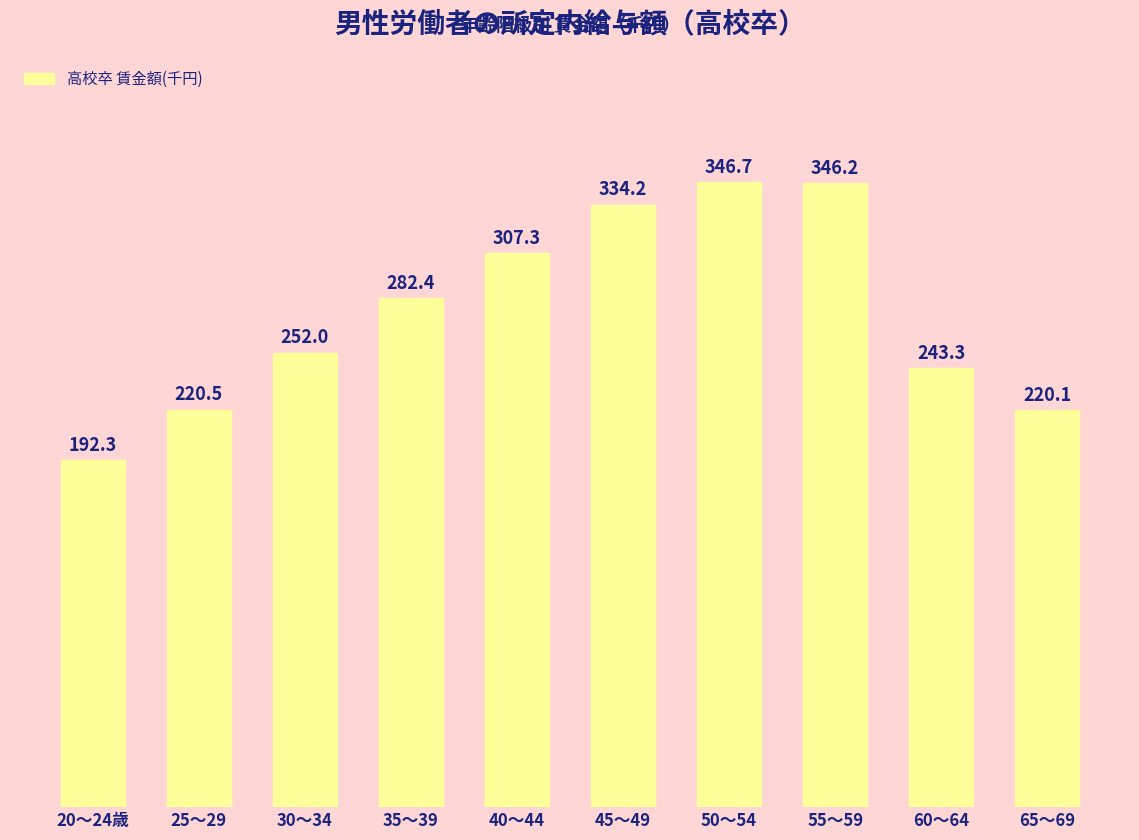

What is the difference between the second highest and minimum values?

153.9